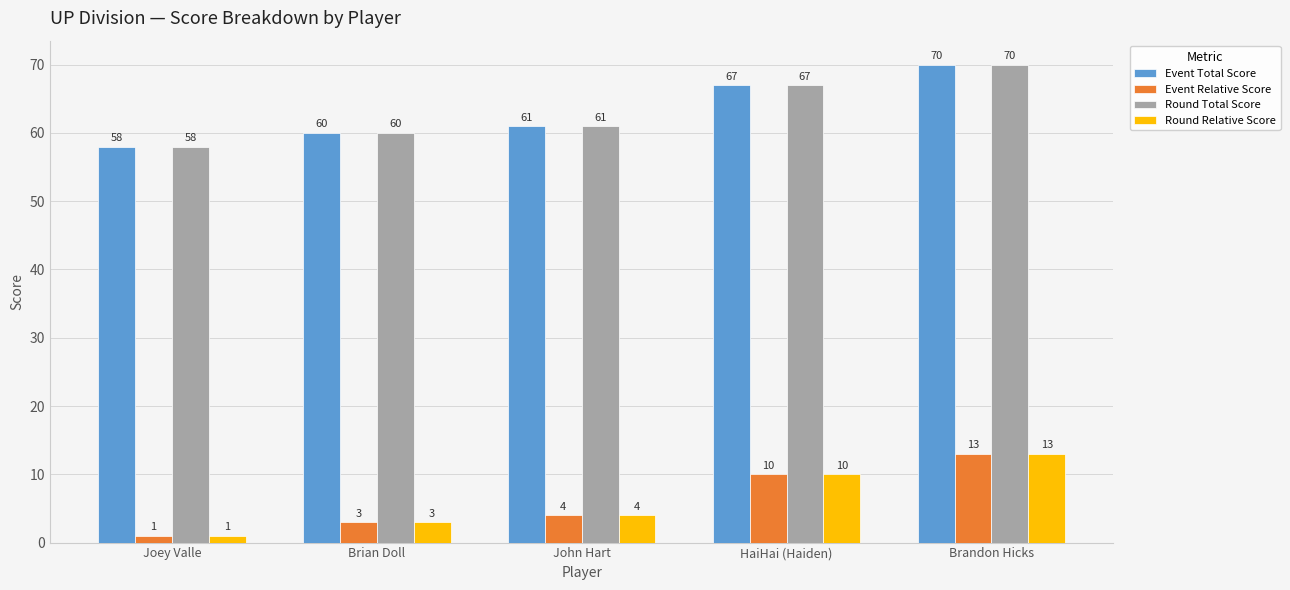

Count the number of categories in the chart.

5